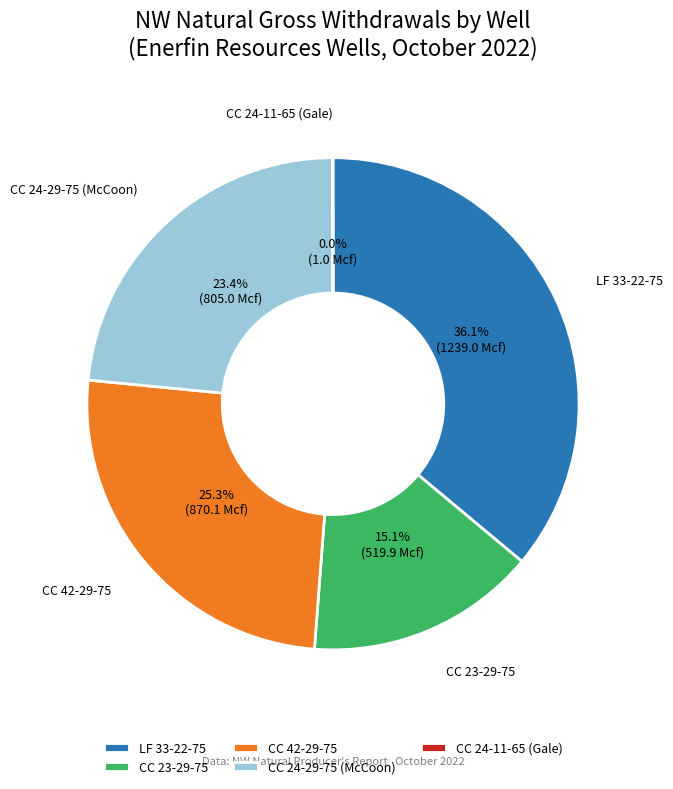

What is the ratio of the value at CC 23-29-75 to the value at LF 33-22-75?

0.4